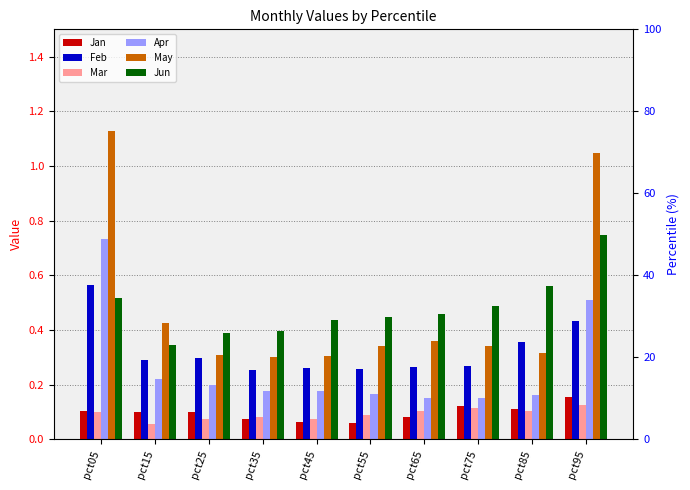

What is the smallest value displayed?

0.1